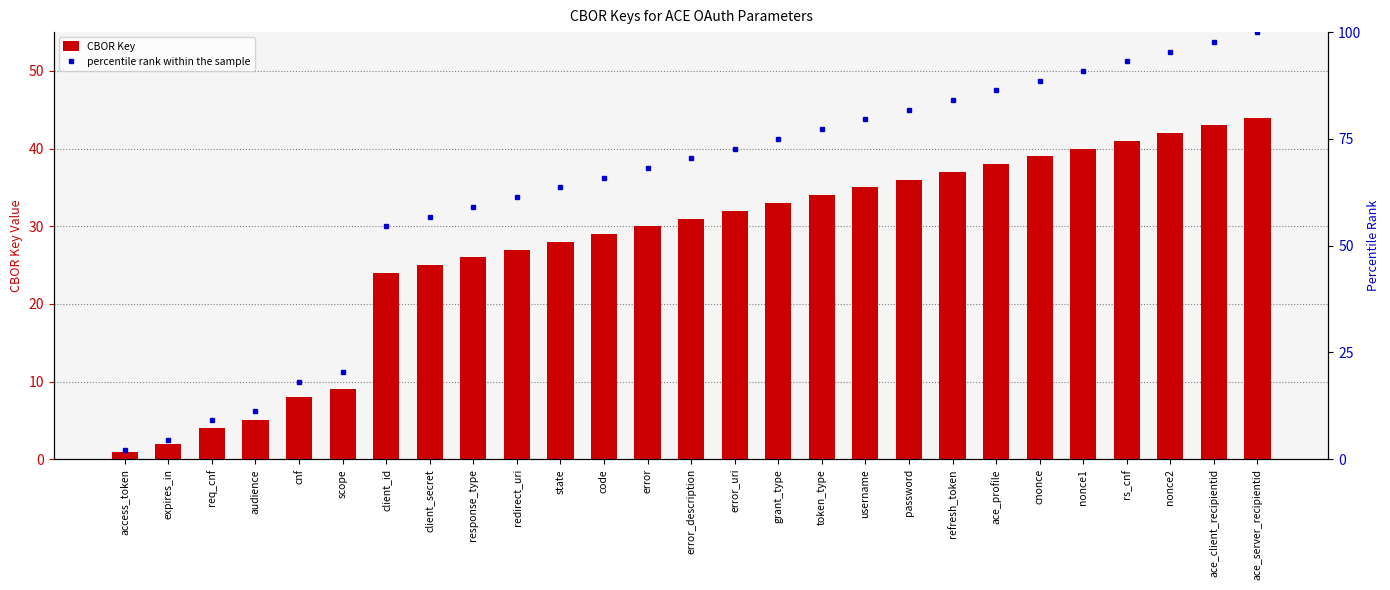

What is the label of the 26th bar from the right?

expires_in